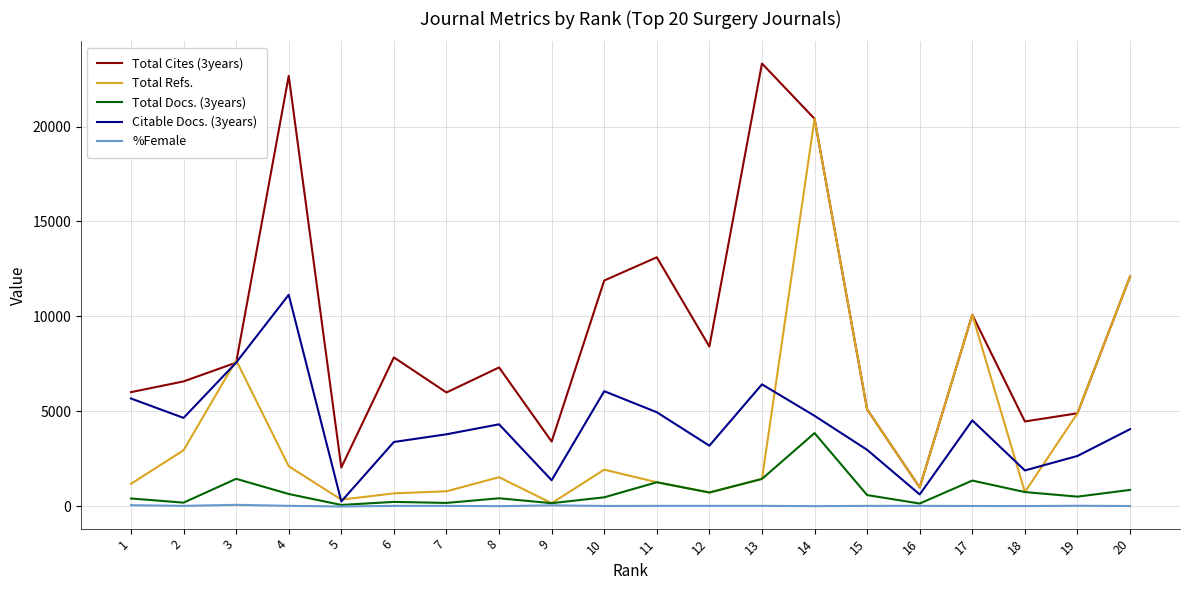

The value of Citable Docs. (3years) at 4 is 19111. True or false?

False